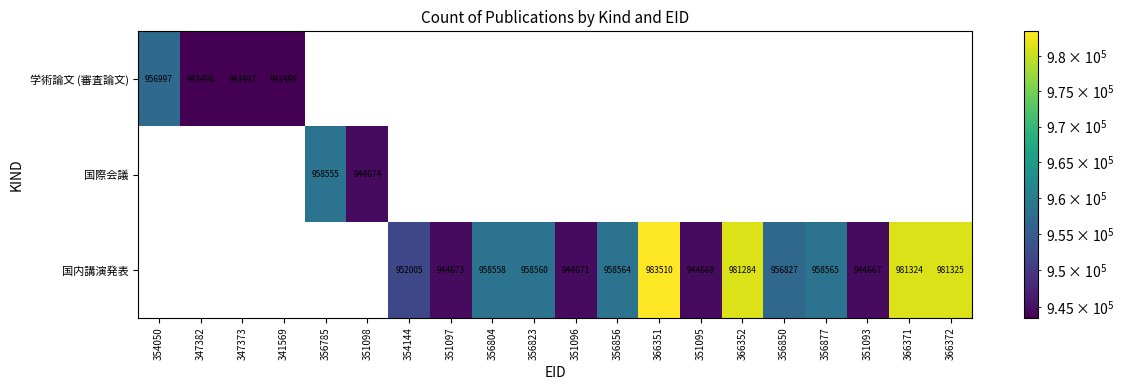

The value of 国内講演発表 at 356850 is 956827. True or false?

True